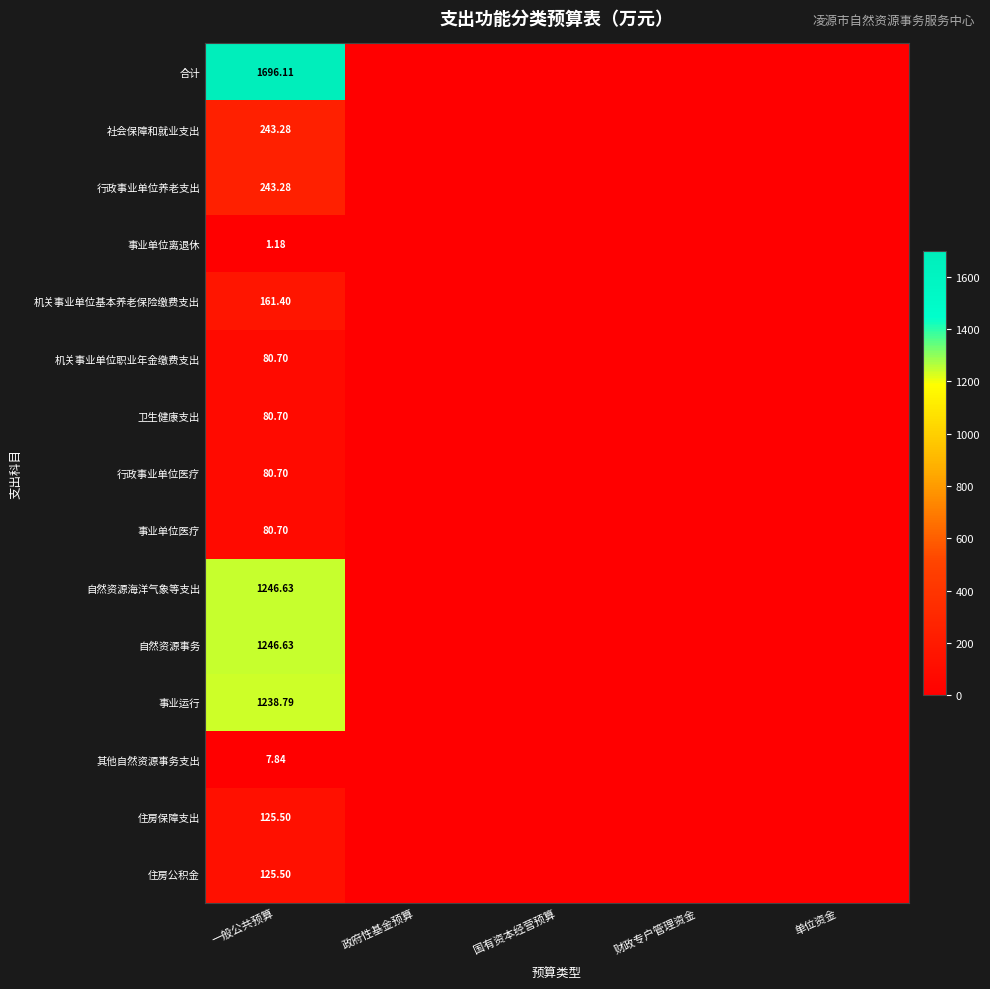

List the labels in order of 行政事业单位医疗 value, largest first.

一般公共预算, 政府性基金预算, 国有资本经营预算, 财政专户管理资金, 单位资金